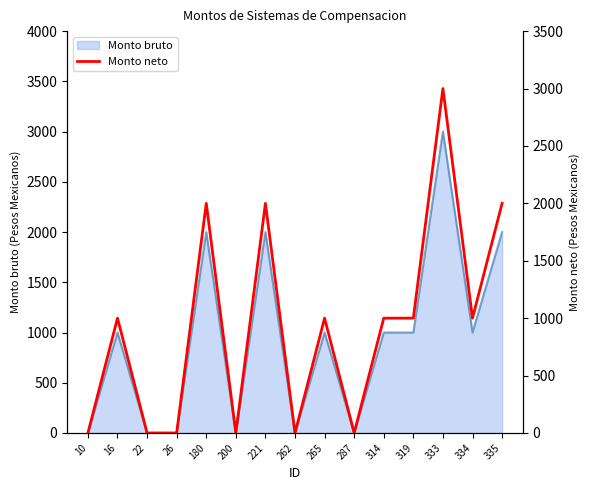

The value of Monto bruto at 200 is 2071. True or false?

False